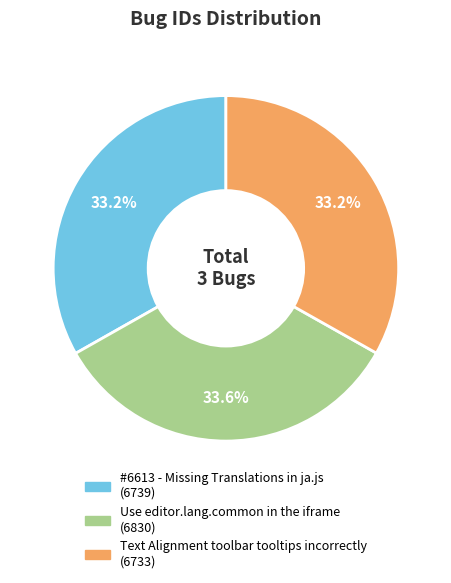

How many segments does this pie chart have?

3